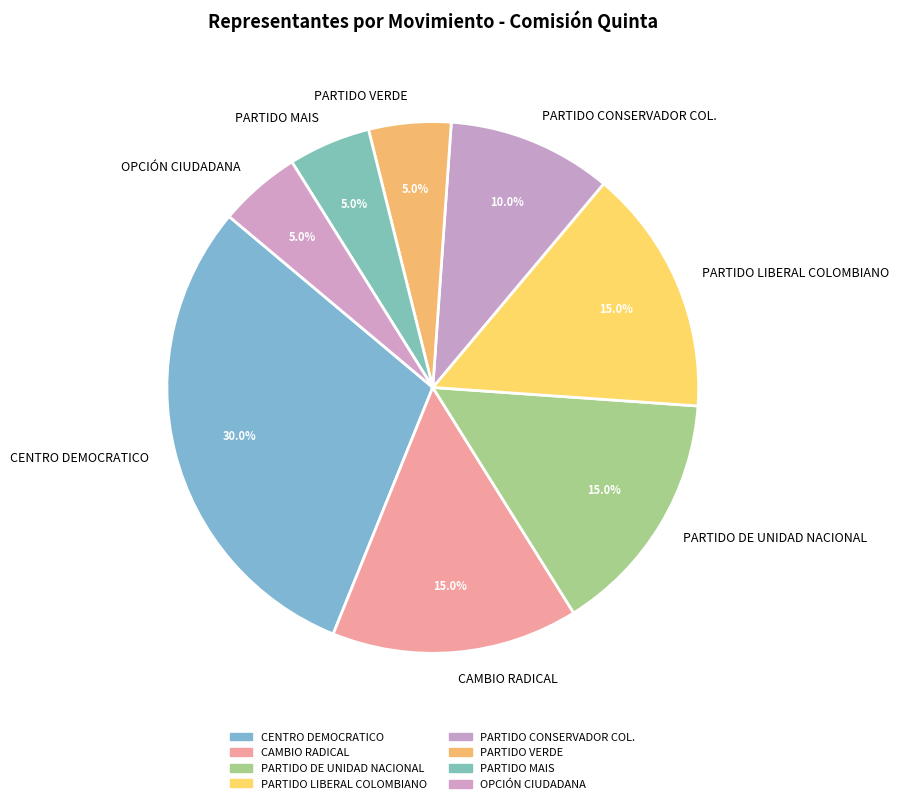

Which has a higher value, PARTIDO CONSERVADOR COL. or PARTIDO DE UNIDAD NACIONAL?

PARTIDO DE UNIDAD NACIONAL